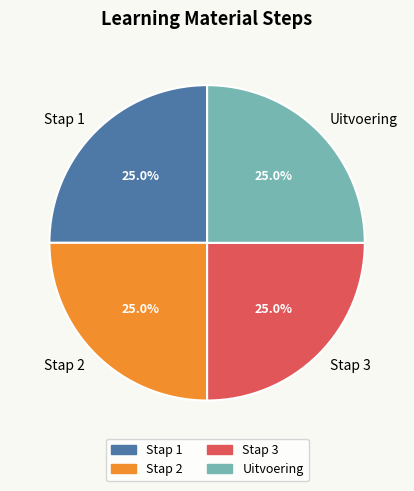

What portion of the pie excludes Uitvoering?

75.0%